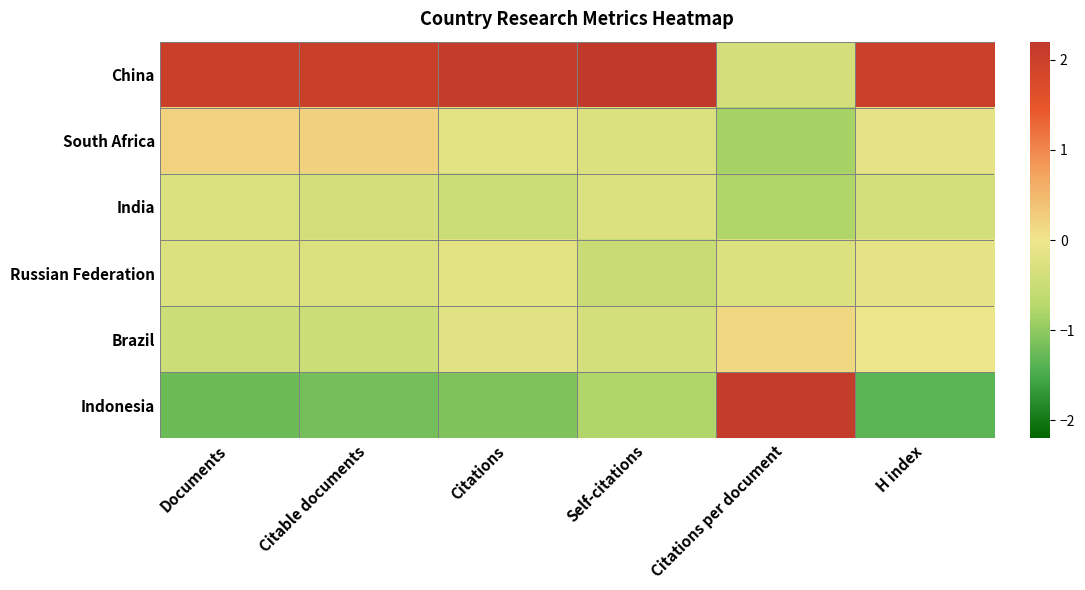

Reading left to right, what are all the values shown in this chart?

China: Documents=2.0	Citable documents=2.0	Citations=2.1	Self-citations=2.2	Citations per document=-0.4	H index=2.0
South Africa: Documents=0.2	Citable documents=0.2	Citations=-0.2	Self-citations=-0.2	Citations per document=-0.9	H index=-0.1
India: Documents=-0.3	Citable documents=-0.4	Citations=-0.5	Self-citations=-0.3	Citations per document=-0.8	H index=-0.4
Russian Federation: Documents=-0.3	Citable documents=-0.2	Citations=-0.2	Self-citations=-0.5	Citations per document=-0.3	H index=-0.1
Brazil: Documents=-0.5	Citable documents=-0.5	Citations=-0.2	Self-citations=-0.4	Citations per document=0.1	H index=-0.0
Indonesia: Documents=-1.2	Citable documents=-1.2	Citations=-1.1	Self-citations=-0.8	Citations per document=2.1	H index=-1.3